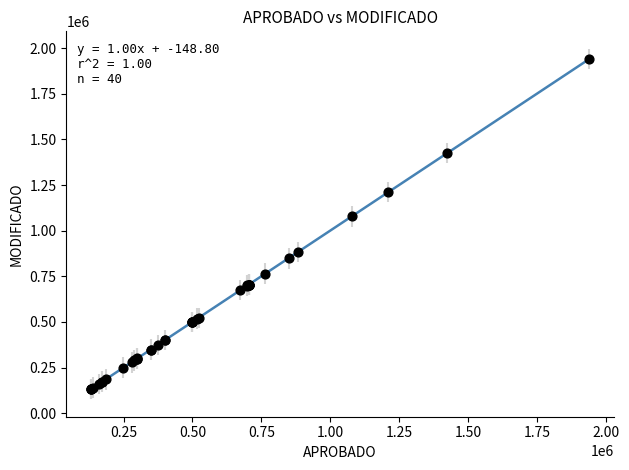

What Y value in the scatter plot is closest to 1036249?

1077618.8